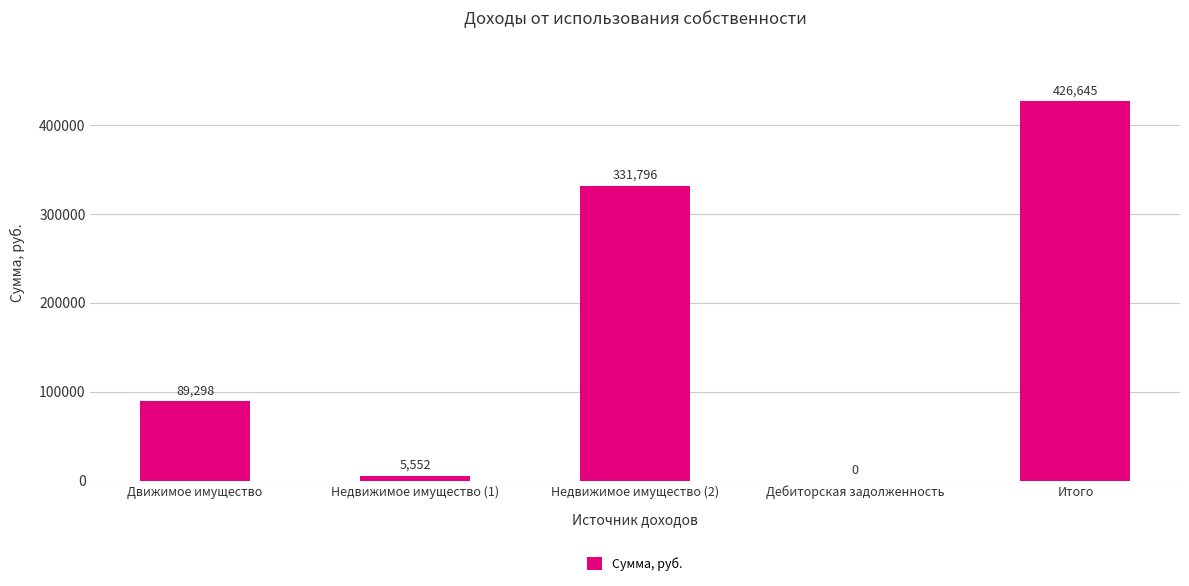

Is it true that the value at Итого is 426645.1?

True